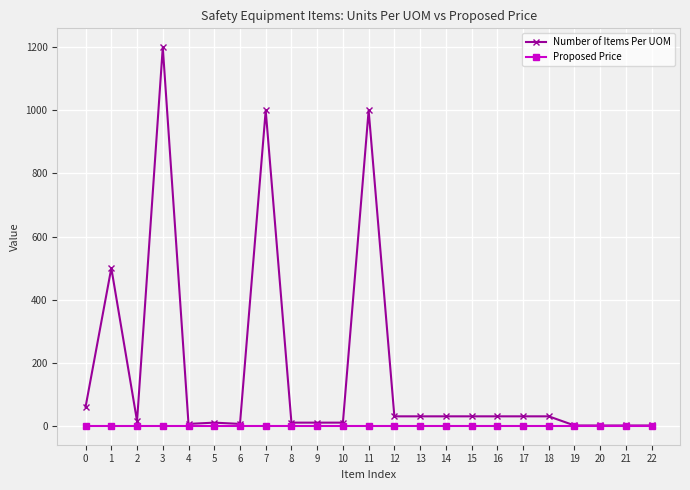

Rank the series by their maximum value, from lowest to highest.

Proposed Price, Number of Items Per UOM